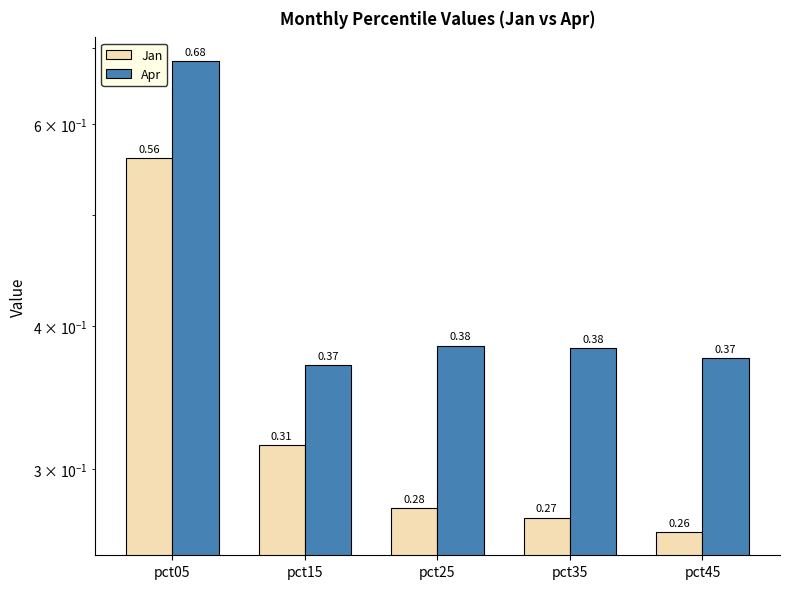

Rank the series by their average value, from lowest to highest.

Jan, Apr